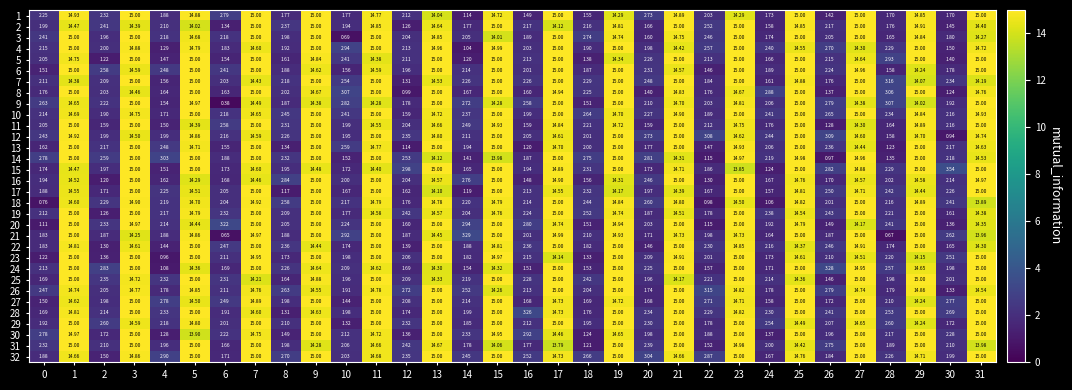

Is the value of 3 at 12 greater than the value of 22 at 7?

No